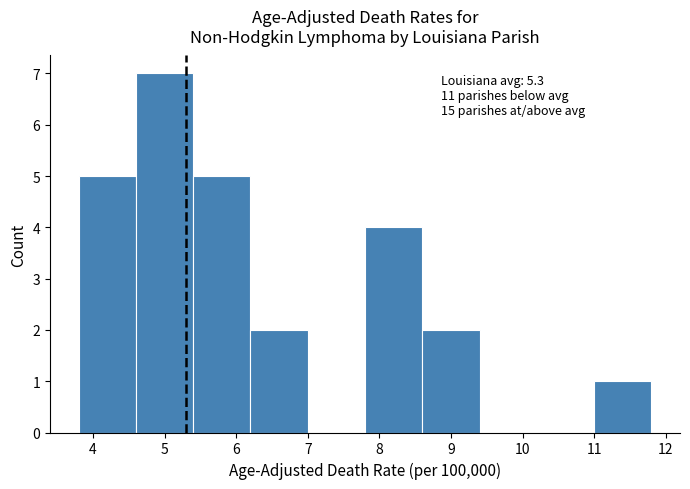

Over which range of the x-axis is the bar tallest?

4.6 to 5.4